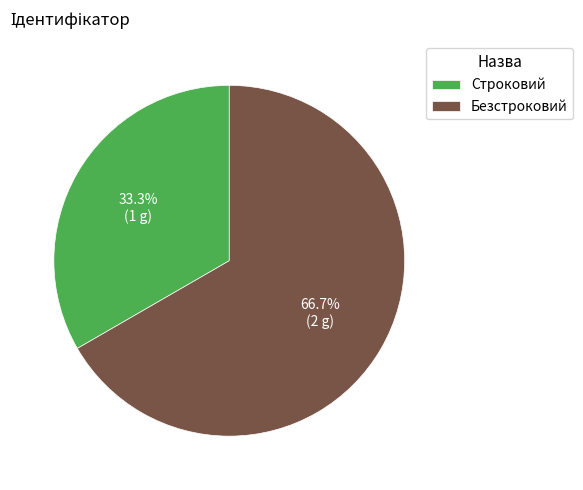

To the nearest percent, what percentage of the pie is Безстроковий?

67%